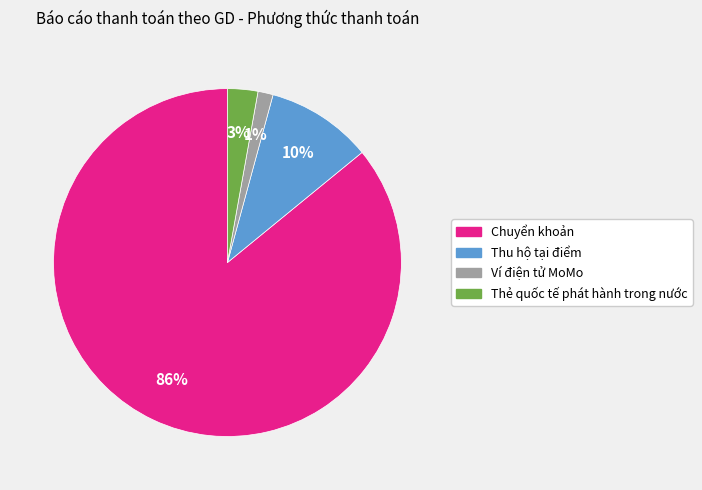

To the nearest percent, what is the average slice percentage?

25%